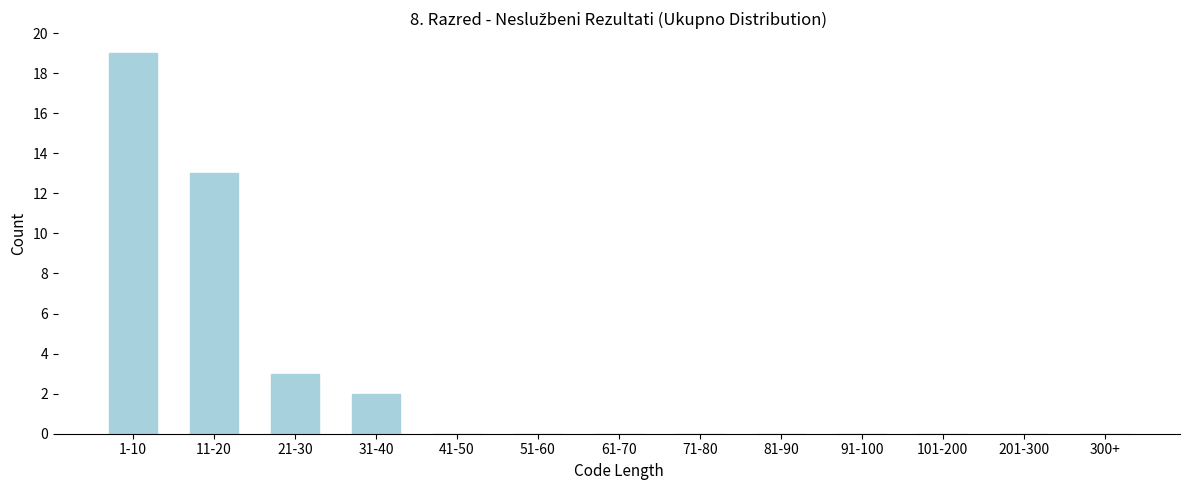

Reading left to right, extract all data points from this chart.

1-10=19	11-20=13	21-30=3	31-40=2	41-50=0	51-60=0	61-70=0	71-80=0	81-90=0	91-100=0	101-200=0	201-300=0	300+=0